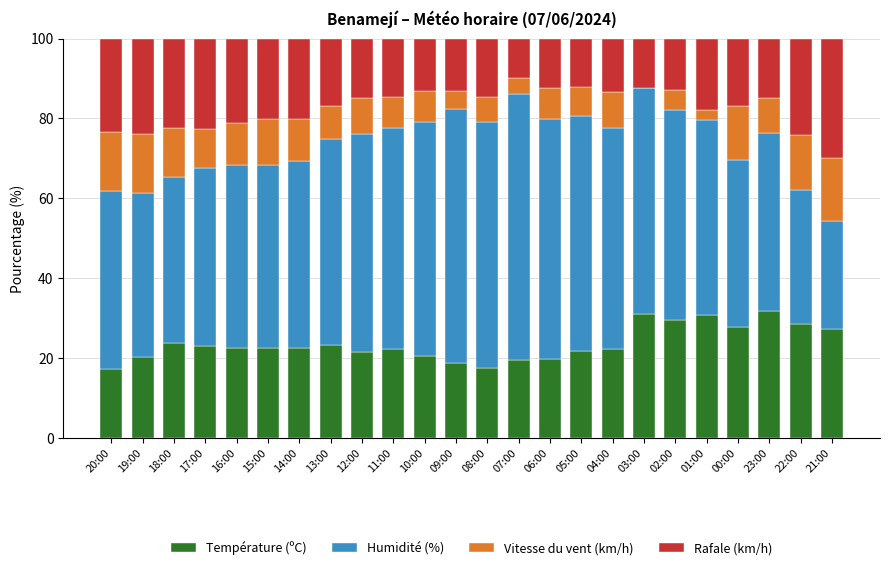

True or false: Température (ºC) has a value of 22.4 at 04:00.

True